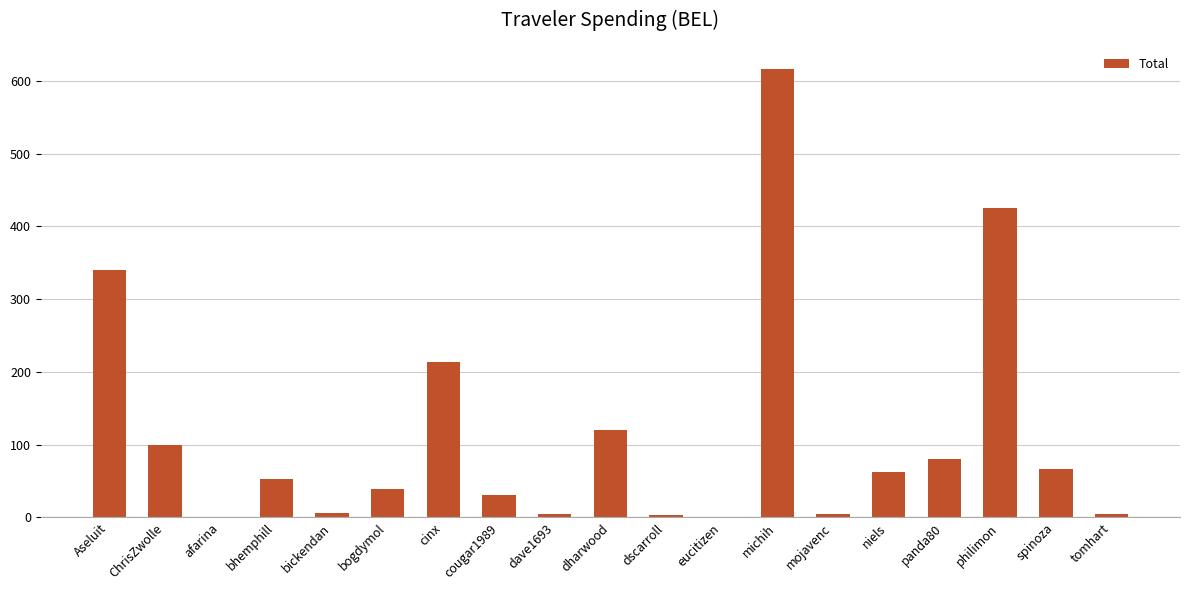

What is the change in value from bogdymol to cinx?

+174.6